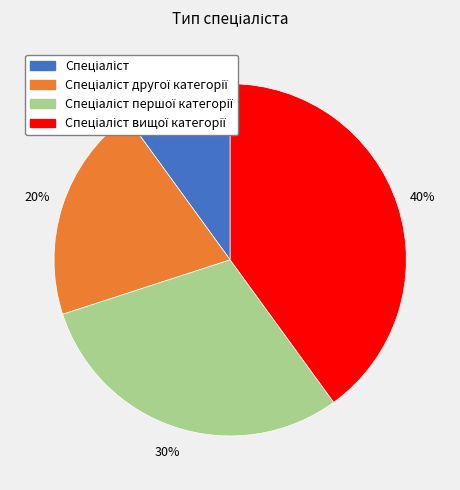

To the nearest percent, what is the difference between the largest and smallest slice percentages?

30%